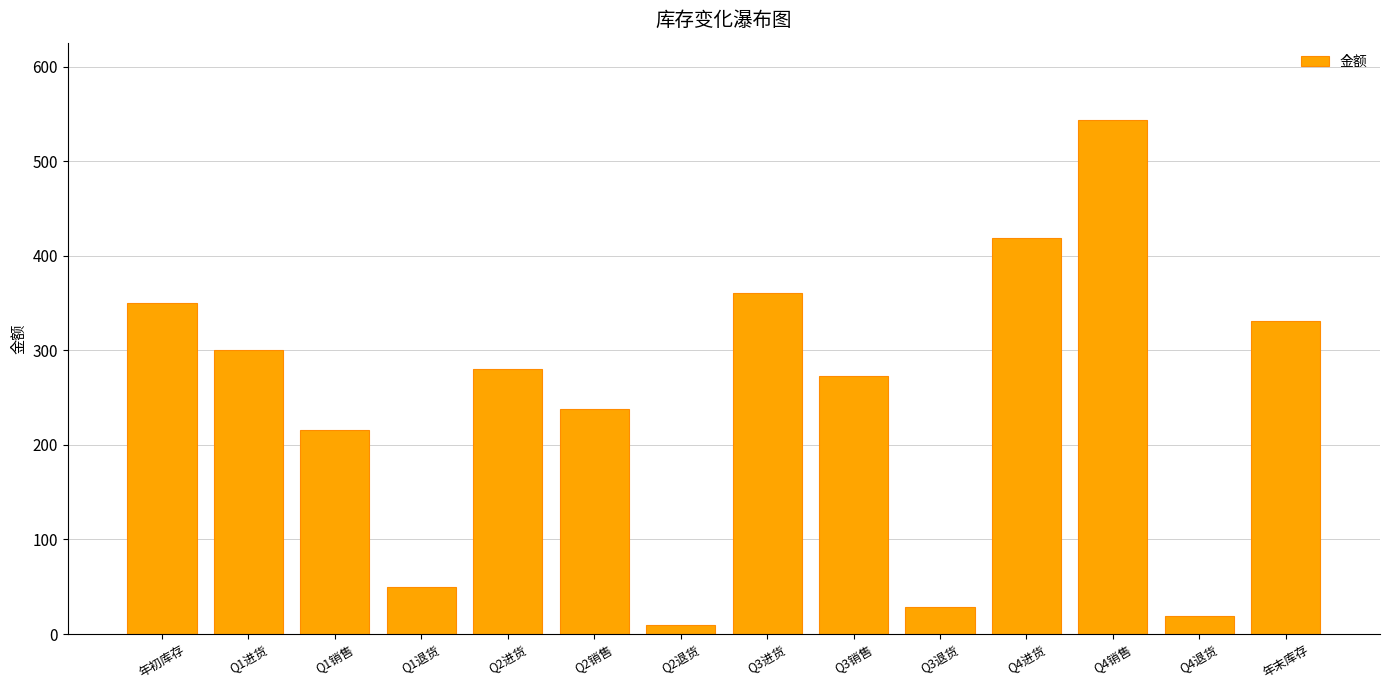

What is the sum of all values?

3420